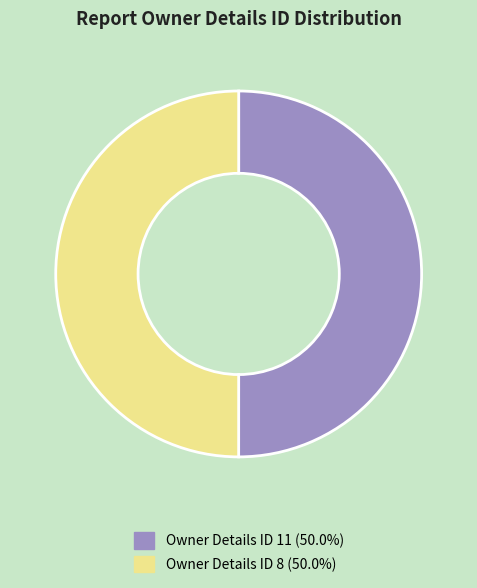

Is the sum of Owner Details ID 8 (50.0%) and Owner Details ID 11 (50.0%) greater than half?

Yes